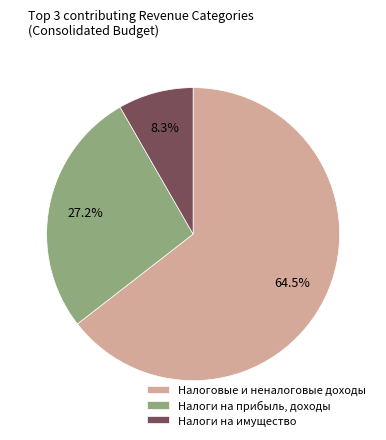

Which slice represents more than half of the pie?

Налоговые и неналоговые доходы